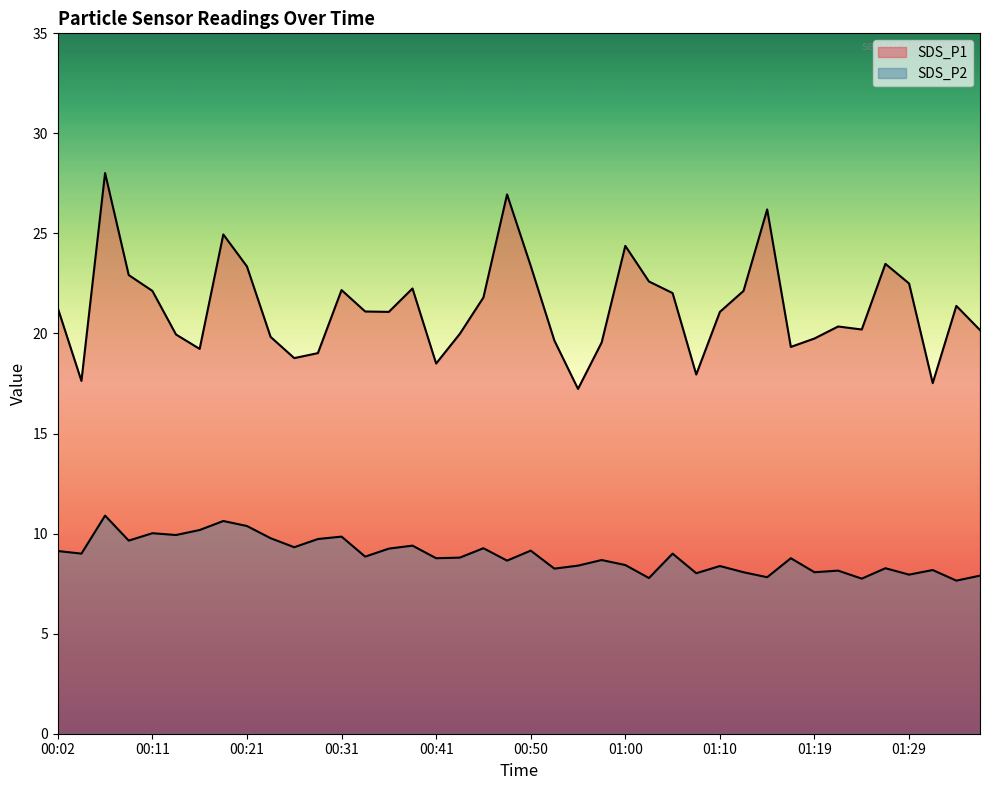

Reading left to right, what are all the values shown in this chart?

SDS_P1: 21.3	17.6	28.0	22.9	22.1	19.9	19.2	24.9	23.4	19.8	18.8	19.0	22.2	21.1	21.1	22.2	18.5	20.0	21.8	26.9	23.4	19.6	17.2	19.6	24.4	22.6	22.0	17.9	21.1	22.1	26.2	19.3	19.8	20.4	20.2	23.5	22.5	17.5	21.4	20.2
SDS_P2: 9.1	9.0	10.9	9.7	10.0	9.9	10.2	10.6	10.4	9.8	9.3	9.7	9.8	8.8	9.2	9.4	8.8	8.8	9.3	8.7	9.2	8.2	8.4	8.7	8.4	7.8	9.0	8.0	8.4	8.1	7.8	8.8	8.1	8.2	7.8	8.3	8.0	8.2	7.7	7.9